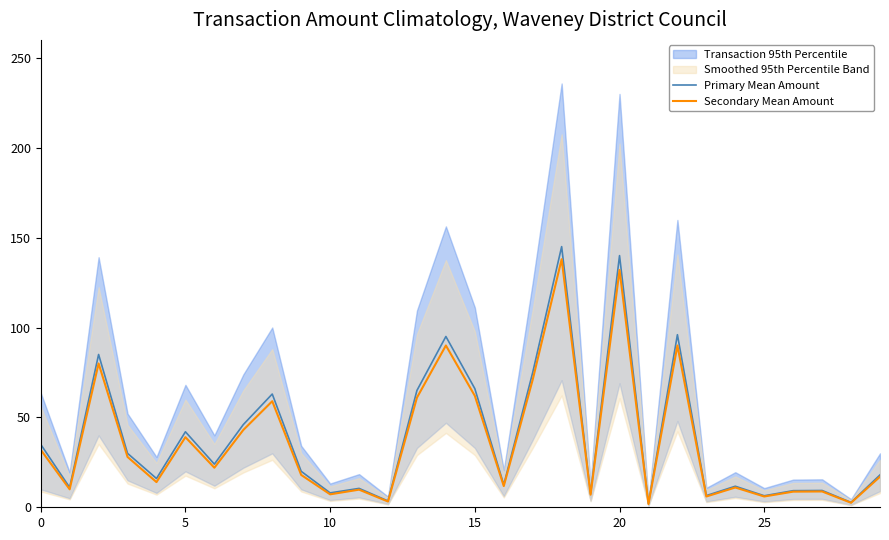

Which category has the highest value across all series?

18